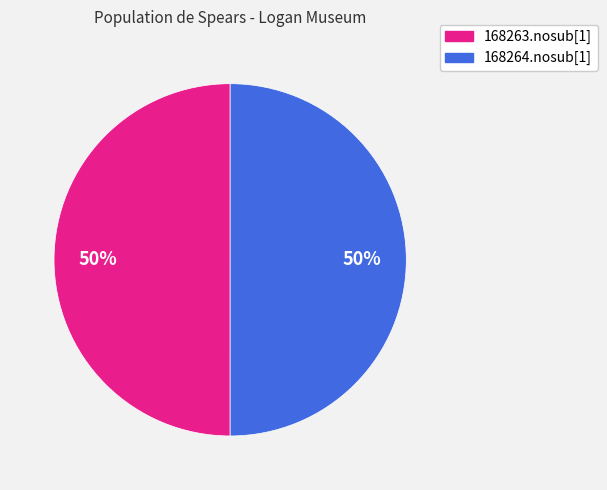

To the nearest percent, what is the average slice percentage?

50%